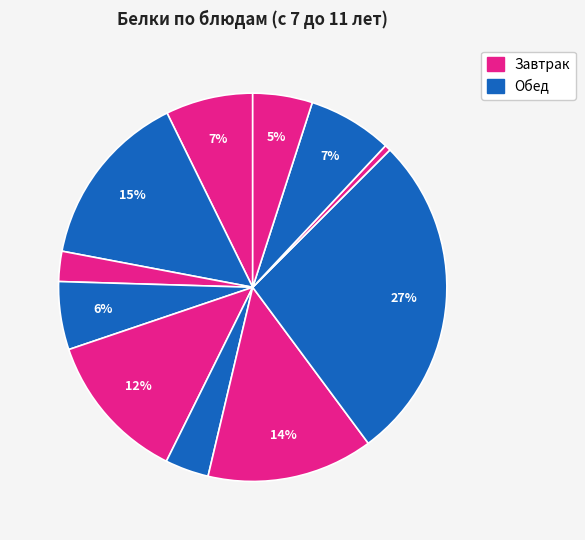

To the nearest percent, what is the difference between the largest and smallest slice percentages?

27%